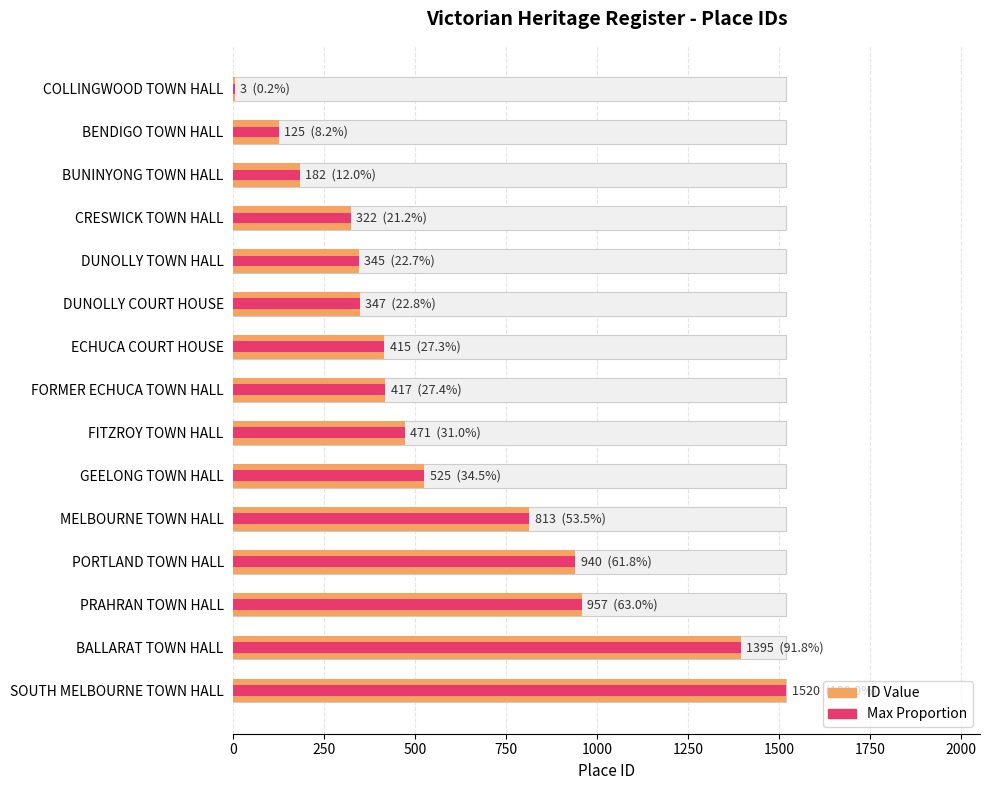

What is the average value of the Maximum ID series?

585